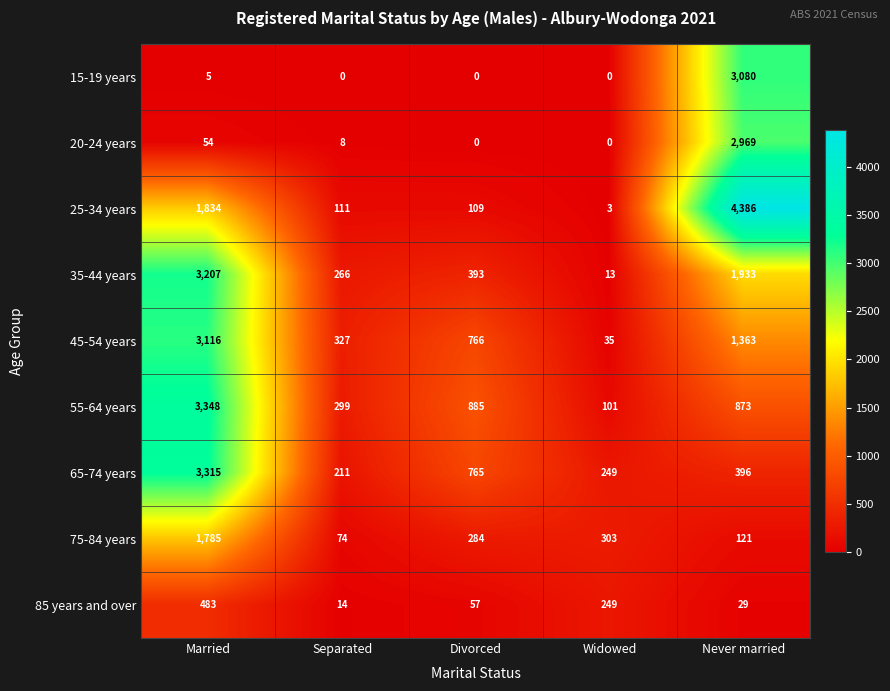

Which category has the highest value in the 55-64 years series?

Married